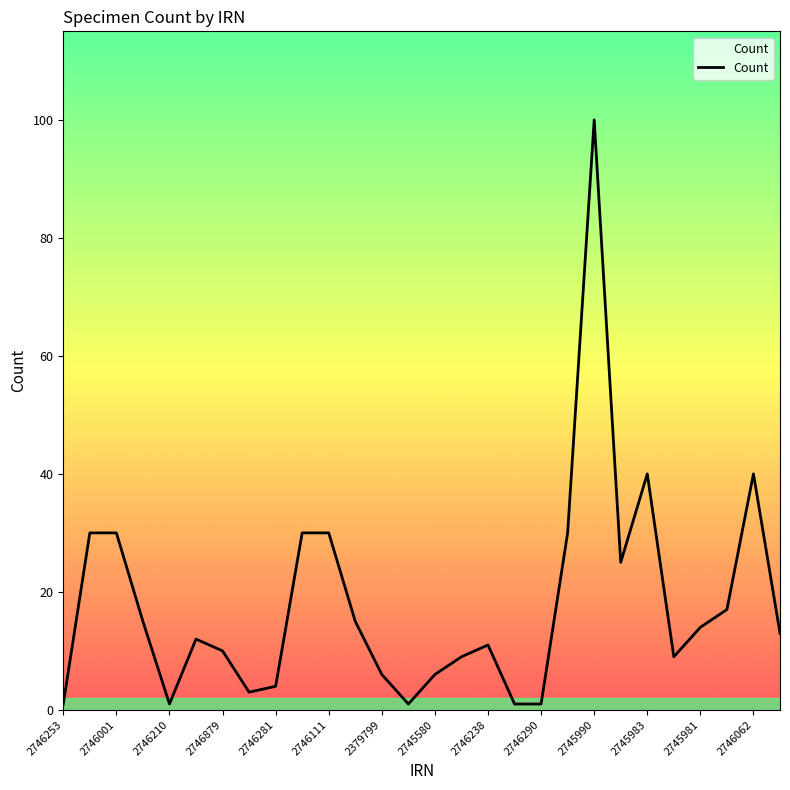

What is the maximum value shown in the chart?

100